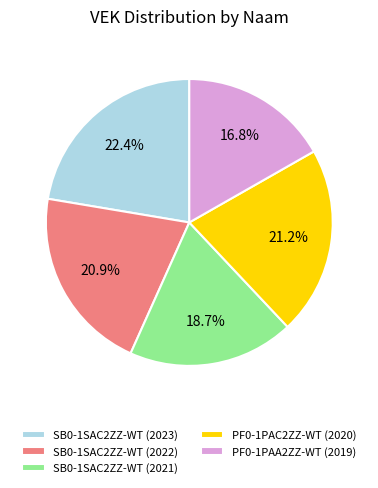

What percentage is the PF0-1PAC2ZZ-WT (2020) slice, to the nearest percent?

21%